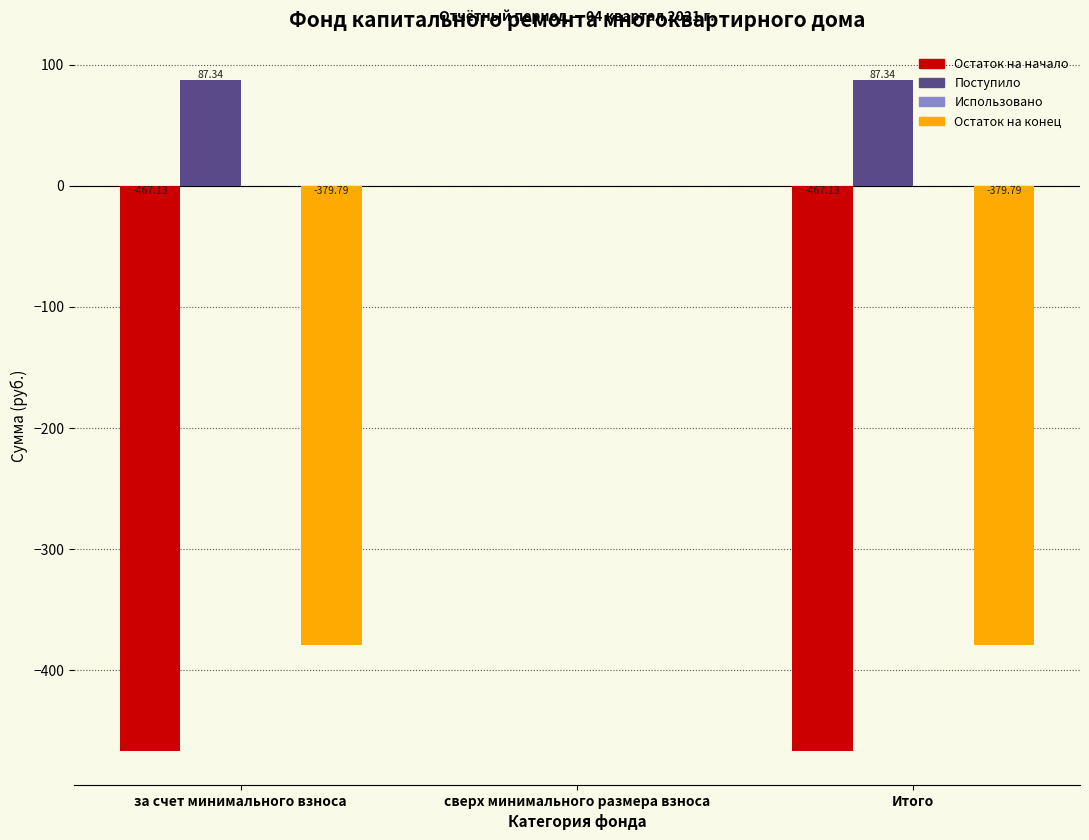

Where does the Остаток на конец series first go above -379?

сверх минимального размера взноса